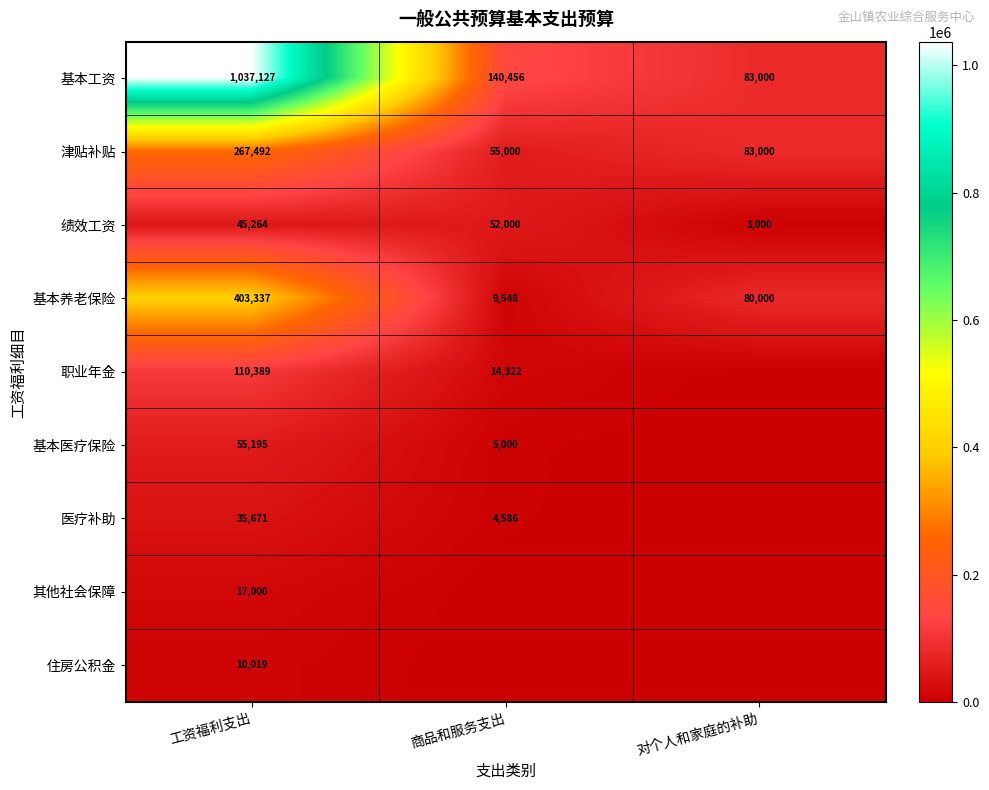

What is the spread (max minus min) of values at 工资福利支出?

1027108